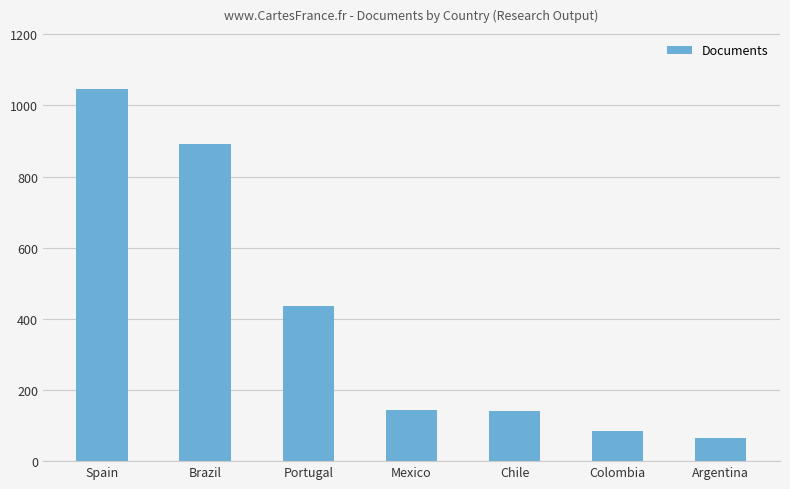

What position from the left is Spain?

1